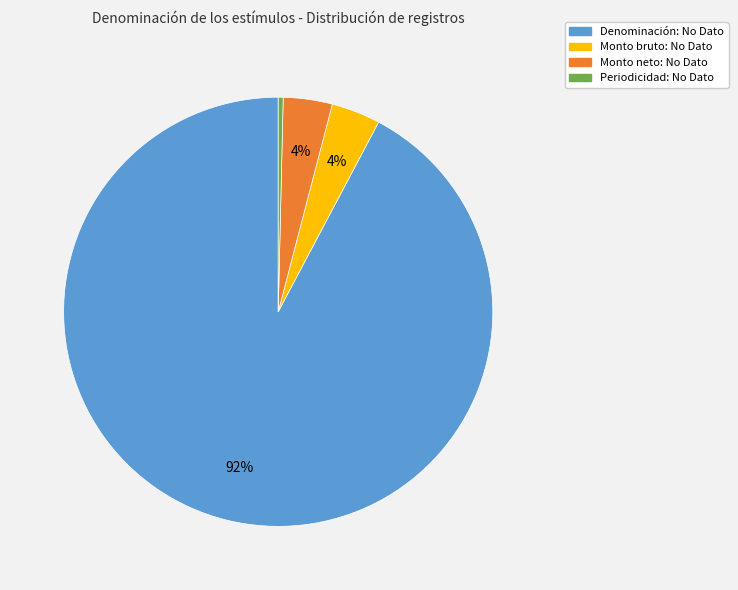

Does any single category account for the majority?

Yes